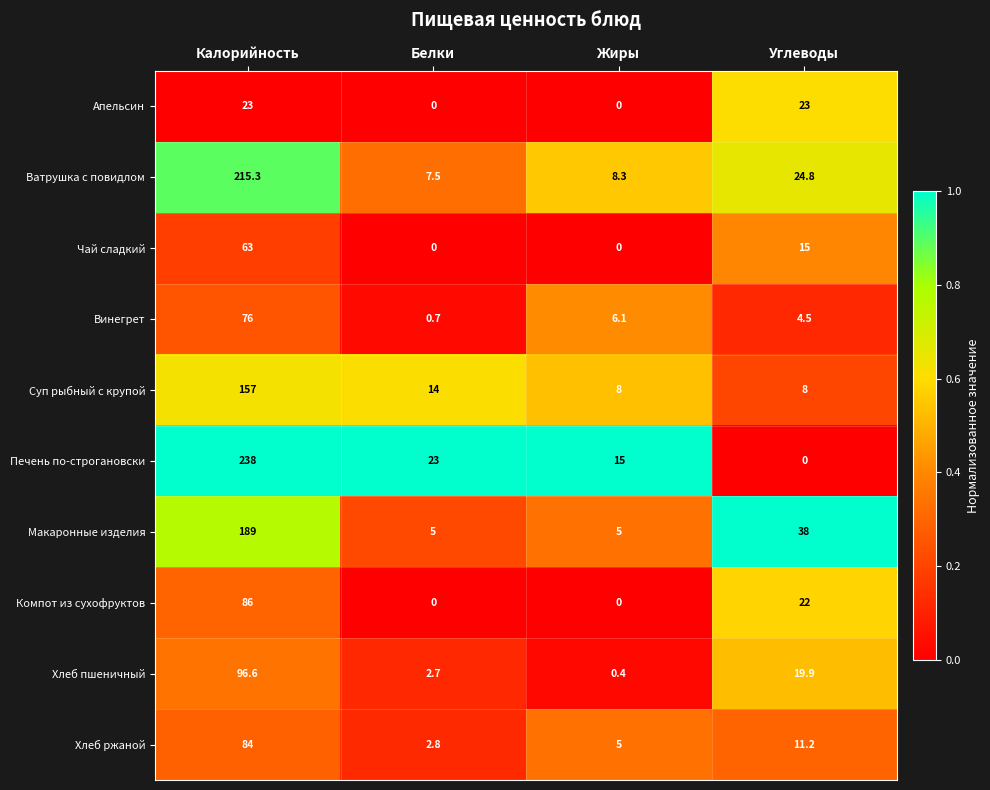

List the labels in order of Ватрушка с повидлом value, smallest first.

Белки, Жиры, Углеводы, Калорийность